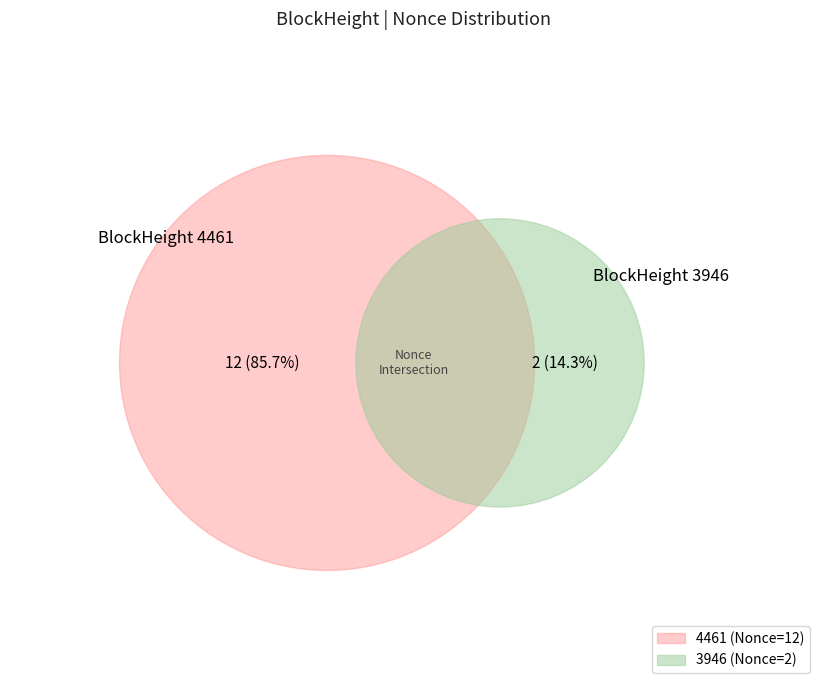

How many segments does this pie chart have?

2